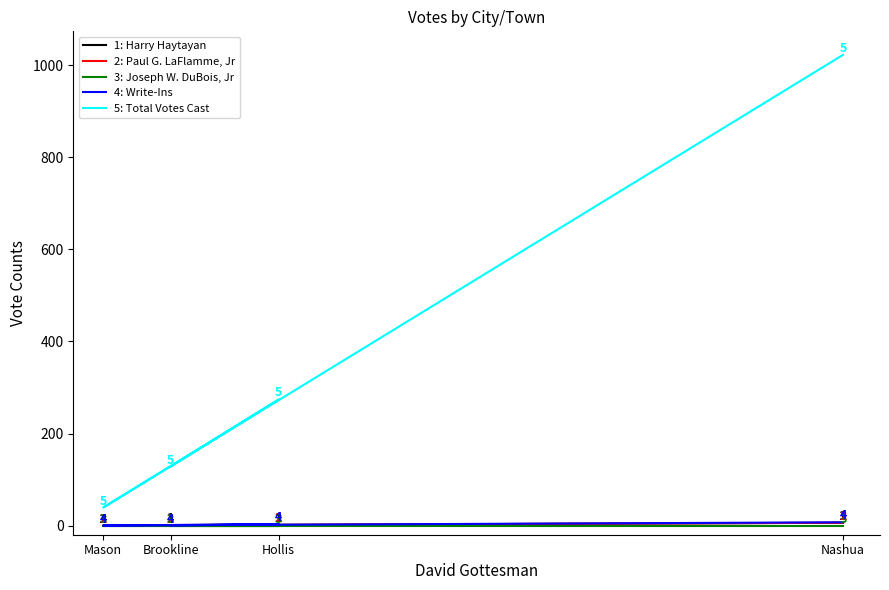

Rank the series by their maximum value, from highest to lowest.

Total Votes Cast, Write-Ins, Harry Haytayan, Paul G. LaFlamme, Jr, Joseph W. DuBois, Jr